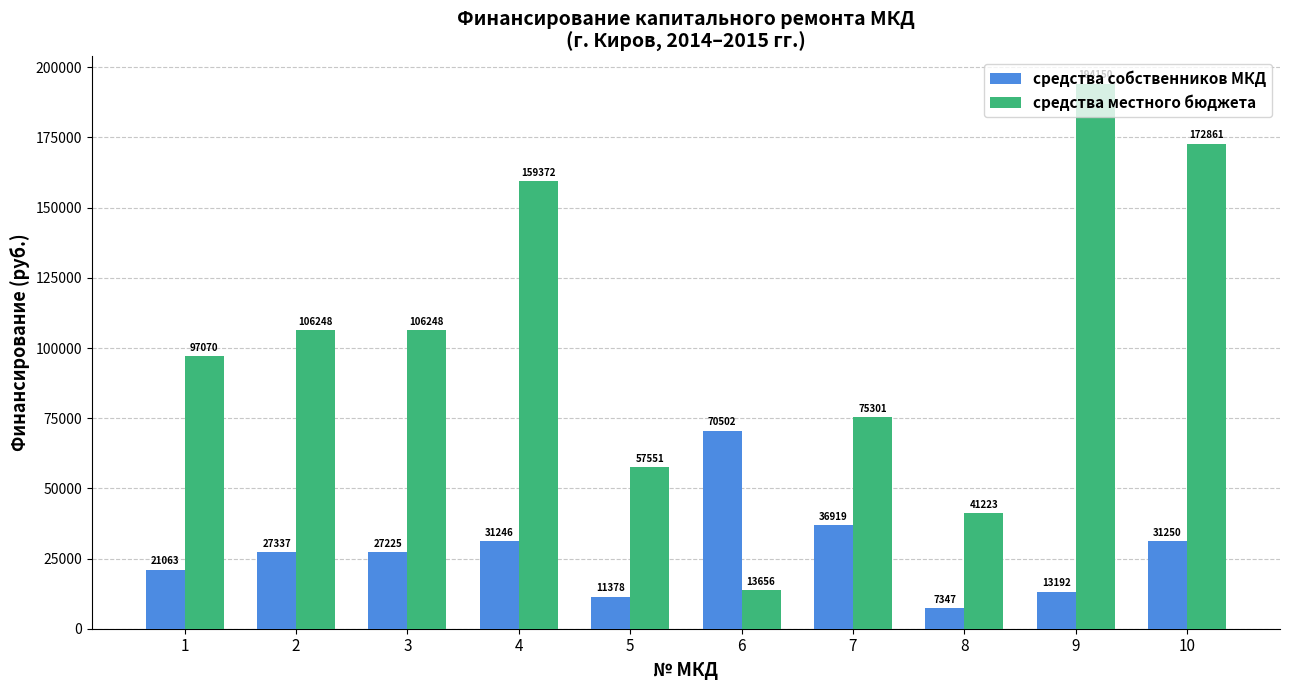

The value of средства собственников МКД at 8 is 7346.9. True or false?

True